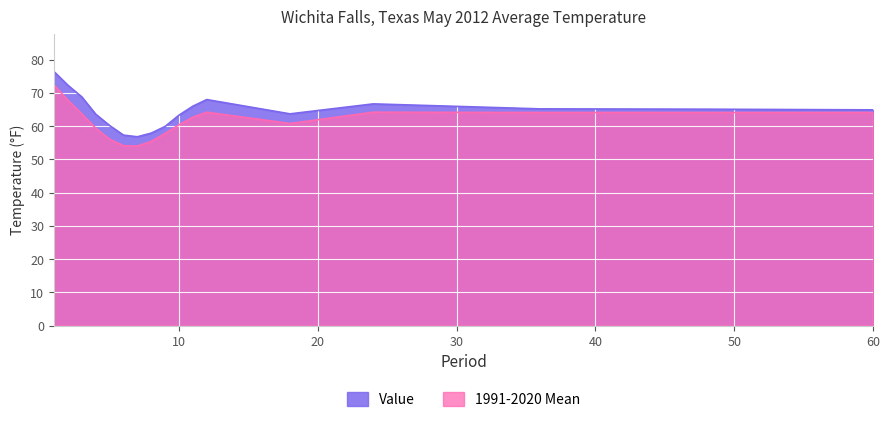

What is the approximate value of Value at 9?

59.9